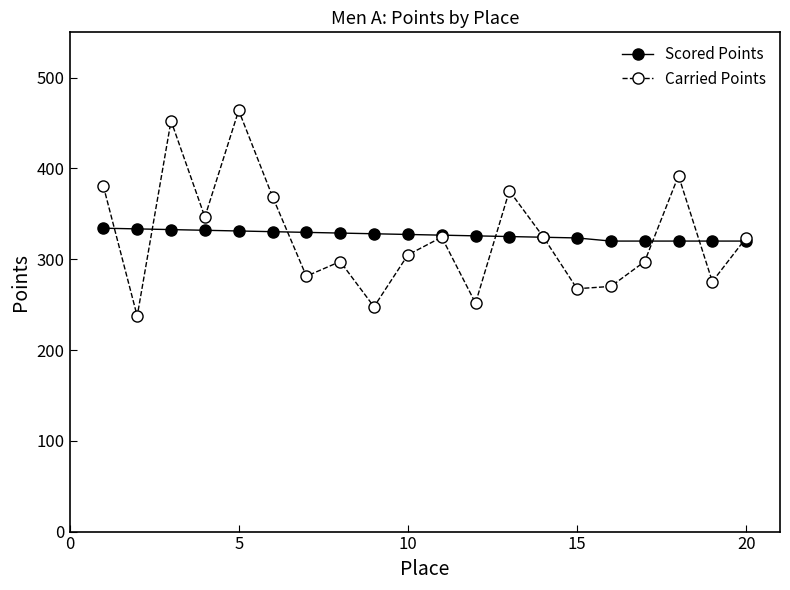

In Carried Points, how many points are lower than both neighbors (excluding endpoints)?

7